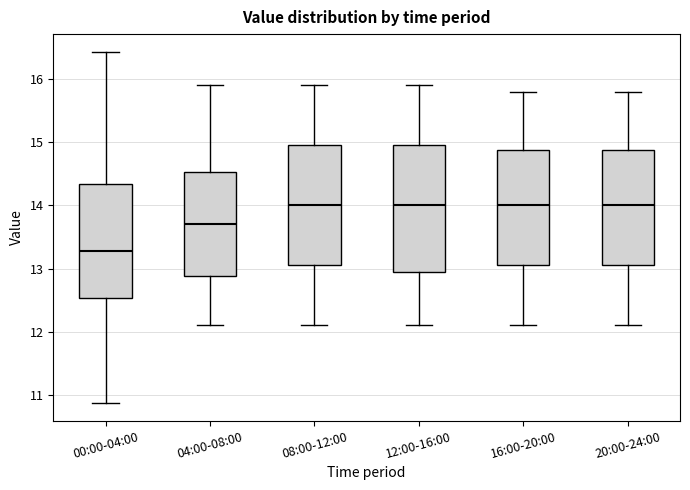

Which box's median line is the lowest?

00:00-04:00